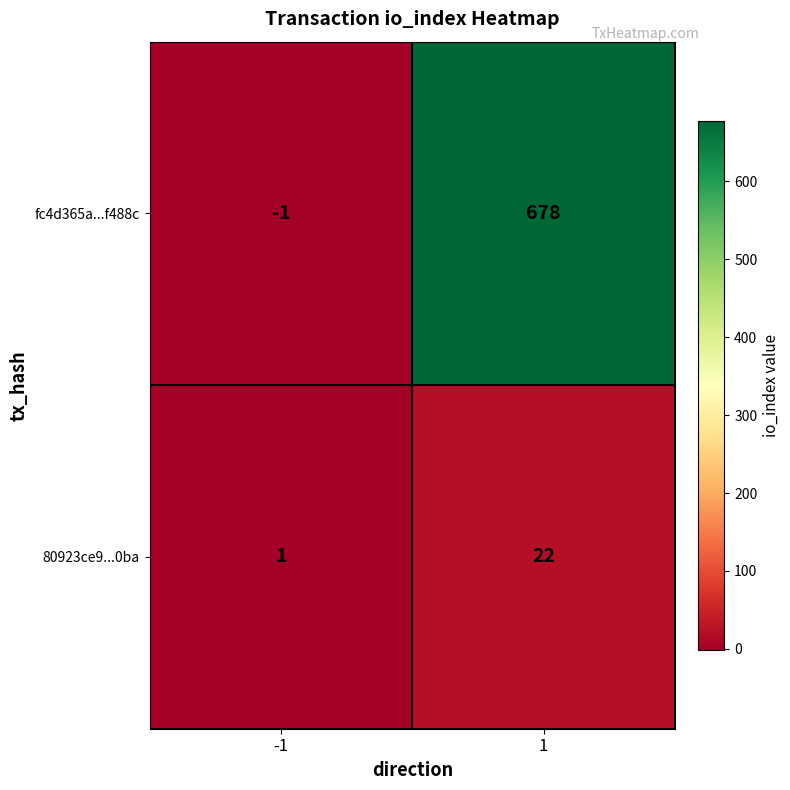

Which series changed the most between -1 and 1?

fc4d365a...f488c